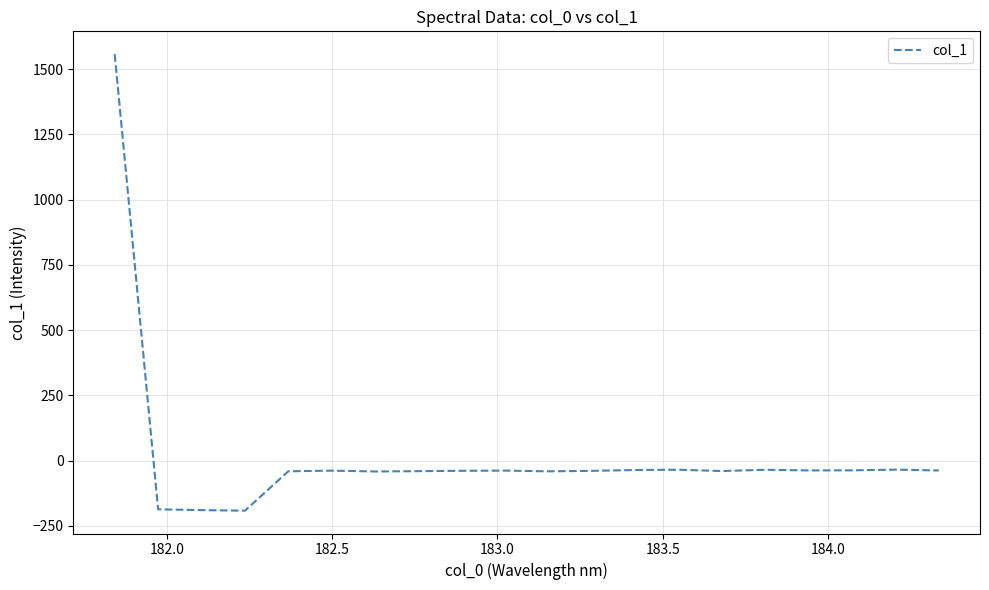

What is the greatest value displayed?

1557.5